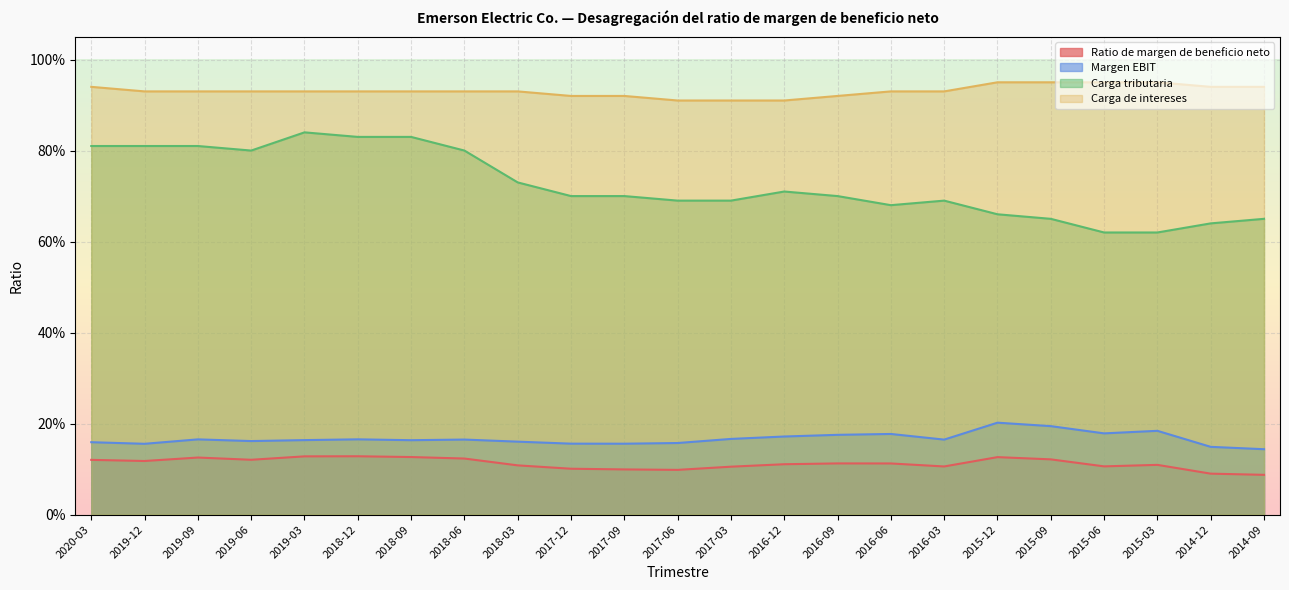

What is the total value across all series at 2017-09?

1.9